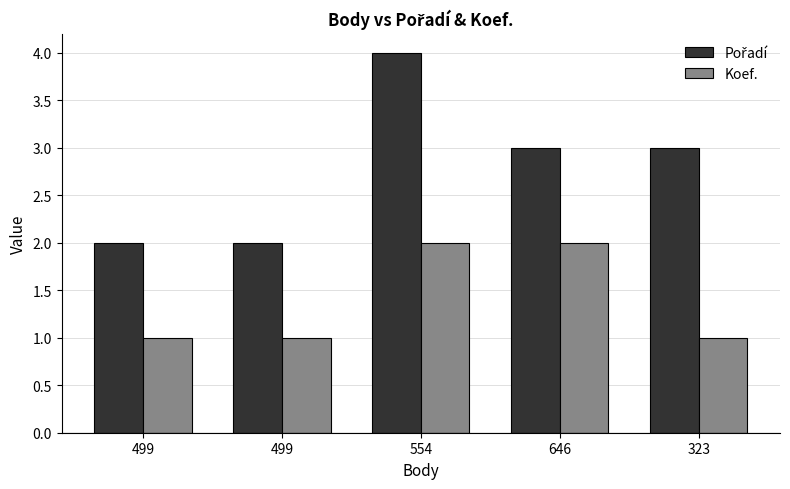

How many Koef. values are between 1 and 2?

5